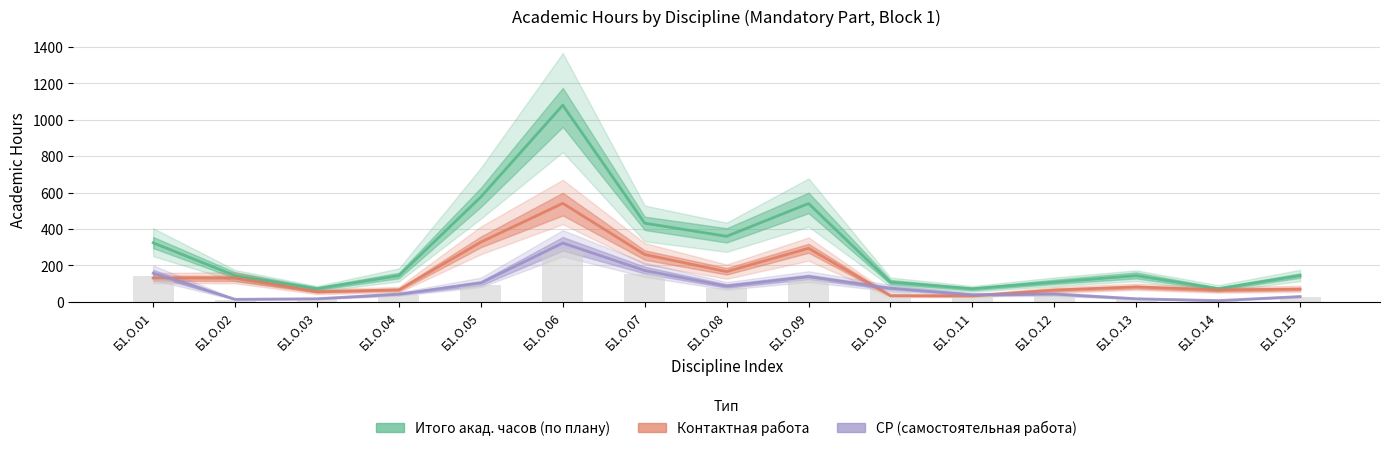

What is the difference between the Итого акад. часов (по плану) values at Б1.О.11 and Б1.О.01?

252